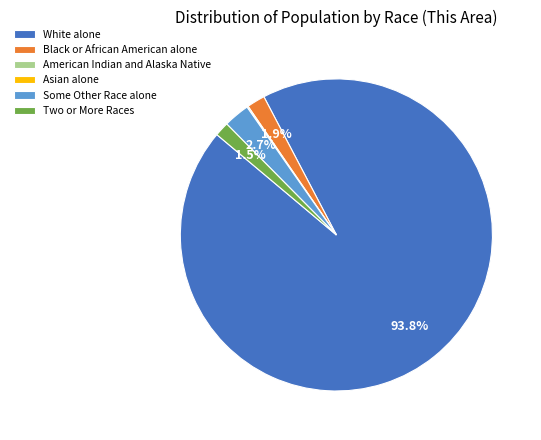

To the nearest percent, what percentage of the pie is White alone?

94%